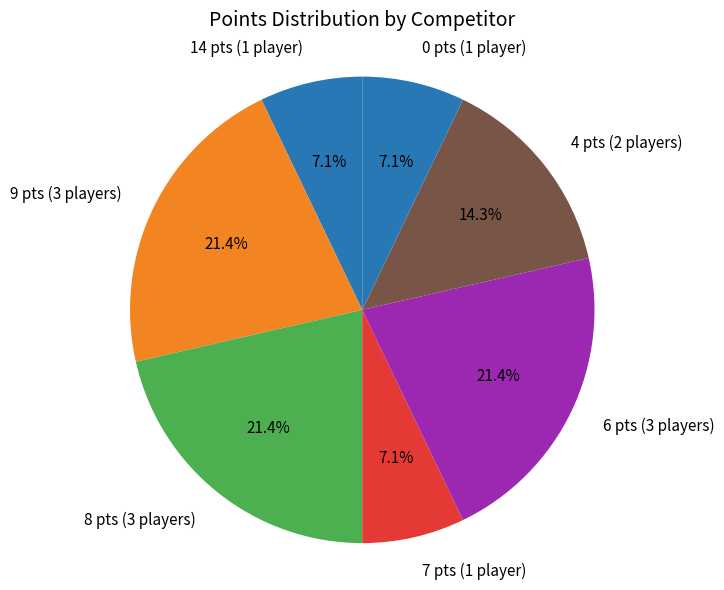

What is the ratio of the value at 8 pts (3 players) to the value at 7 pts (1 player)?

3.0